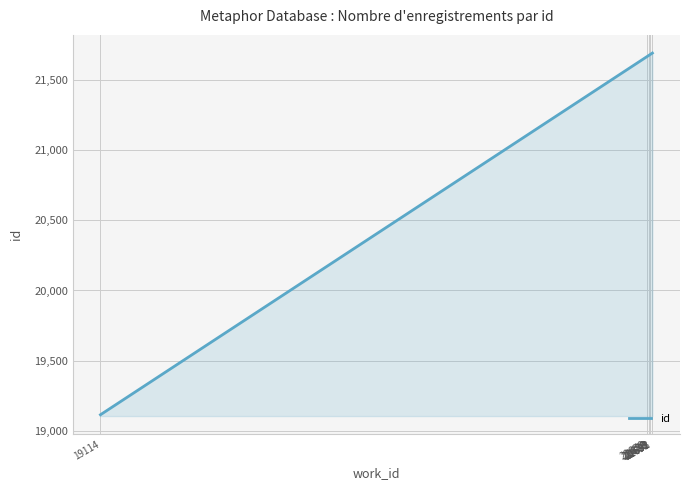

Is this an area chart (filled region under the line)?

Yes